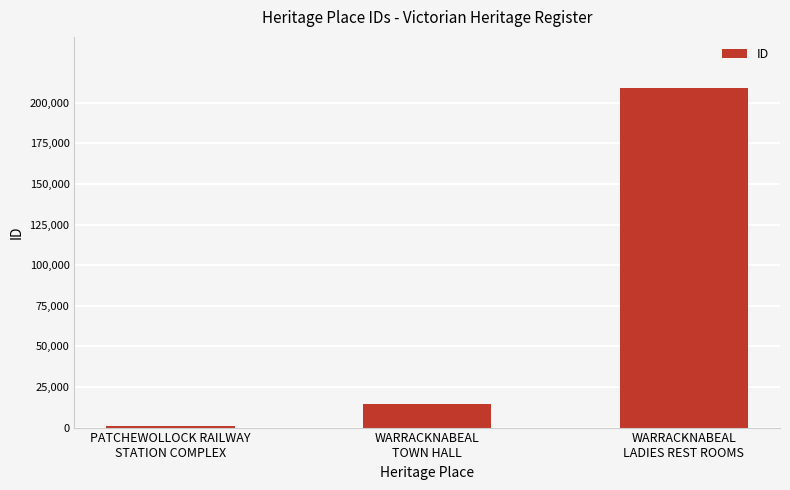

What position from the left is WARRACKNABEAL
LADIES REST ROOMS?

3